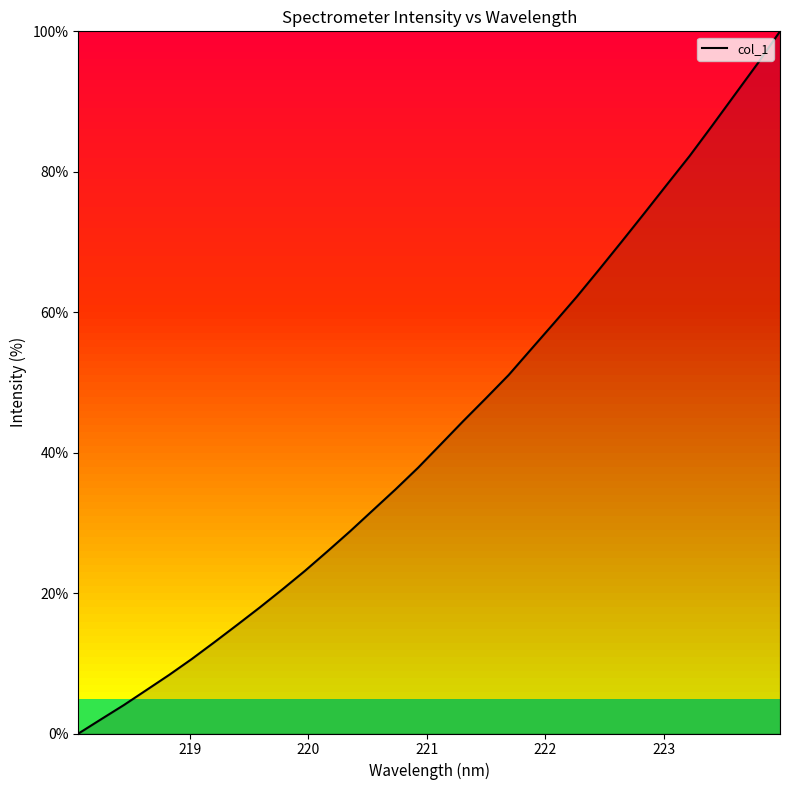

Count the number of data series in this chart.

1